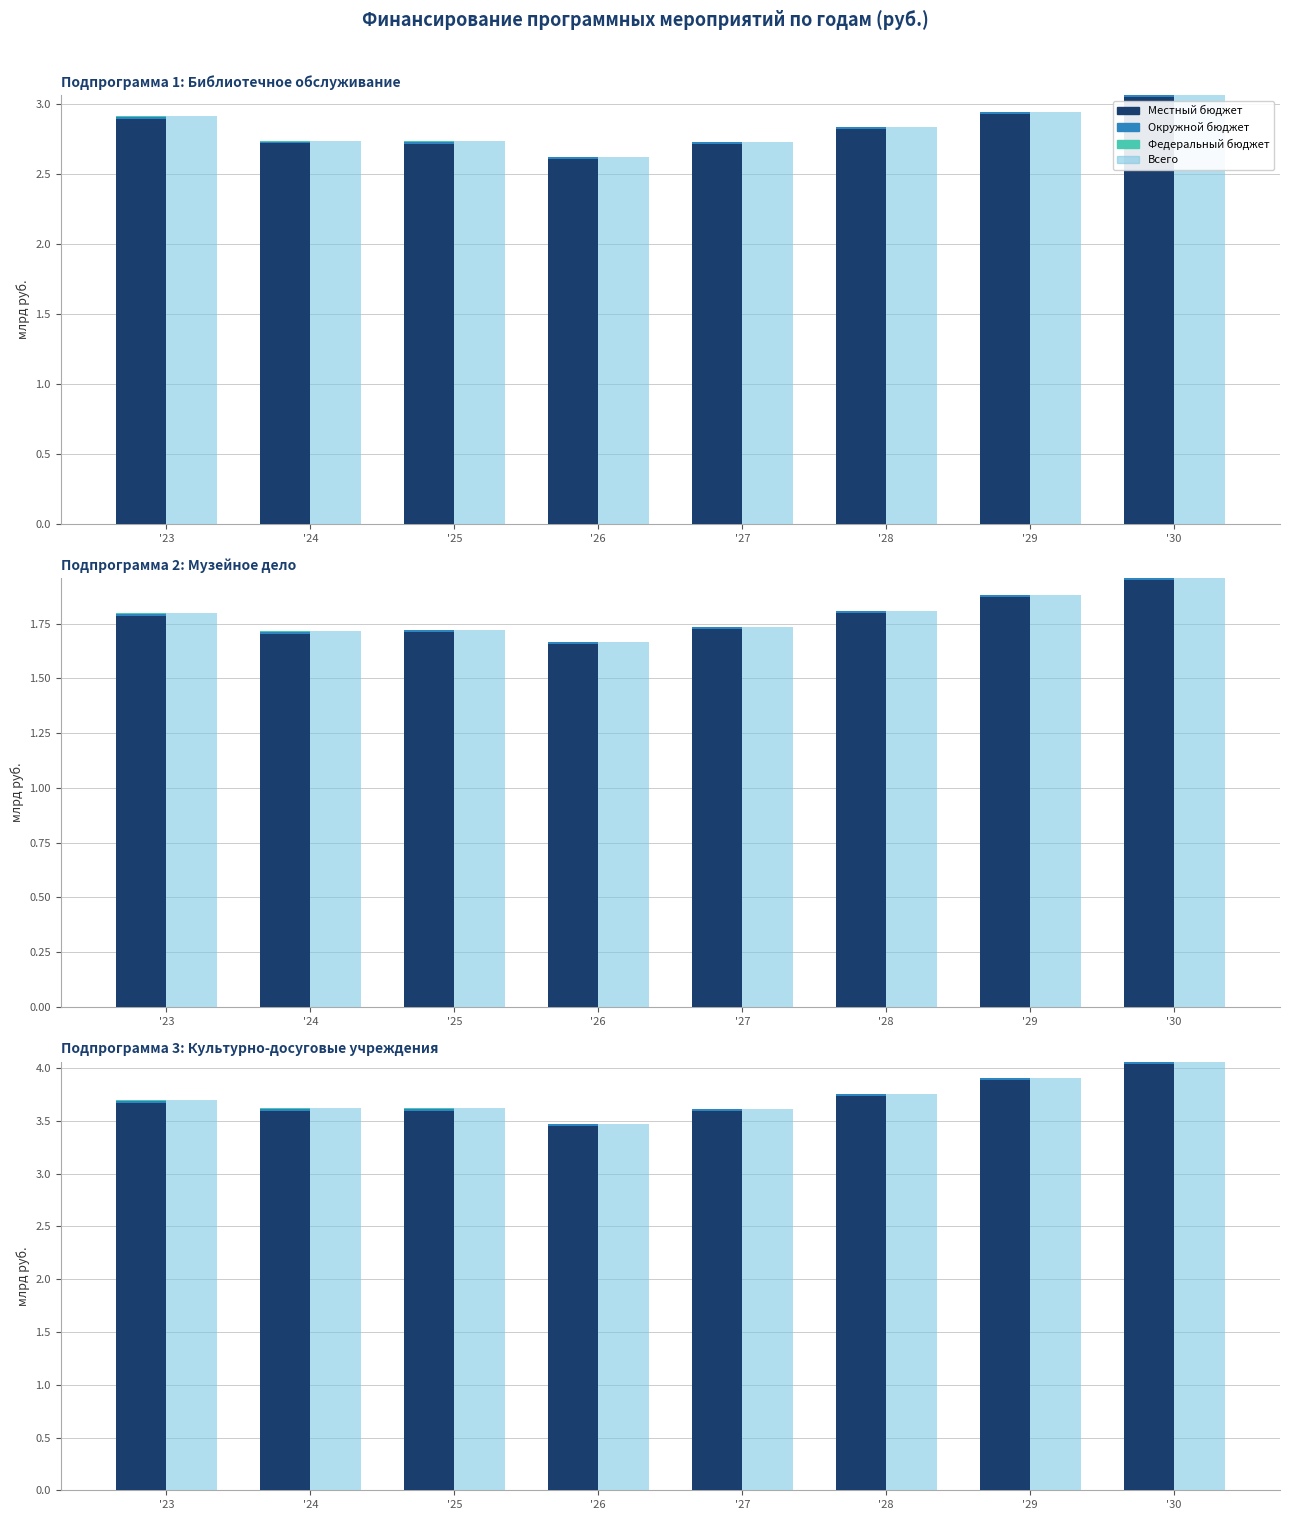

What is the sum of the Местный бюджет values at '26 and '30?

7.5